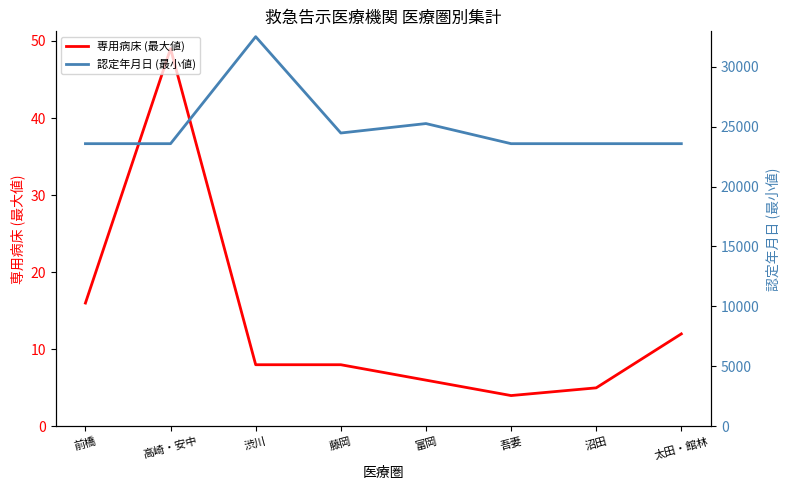

What is the difference between the 専用病床 (最大値) values at 富岡 and 沼田?

1